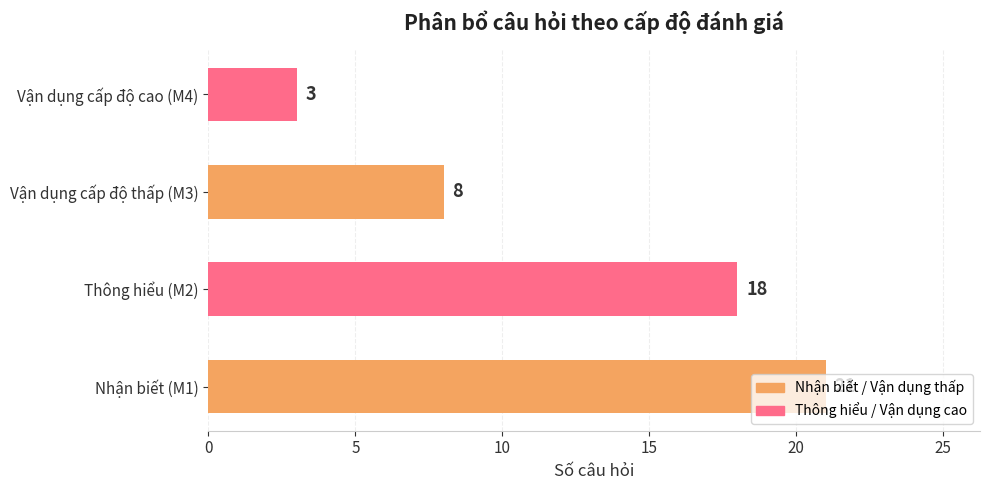

What is the difference between the maximum and minimum values?

18